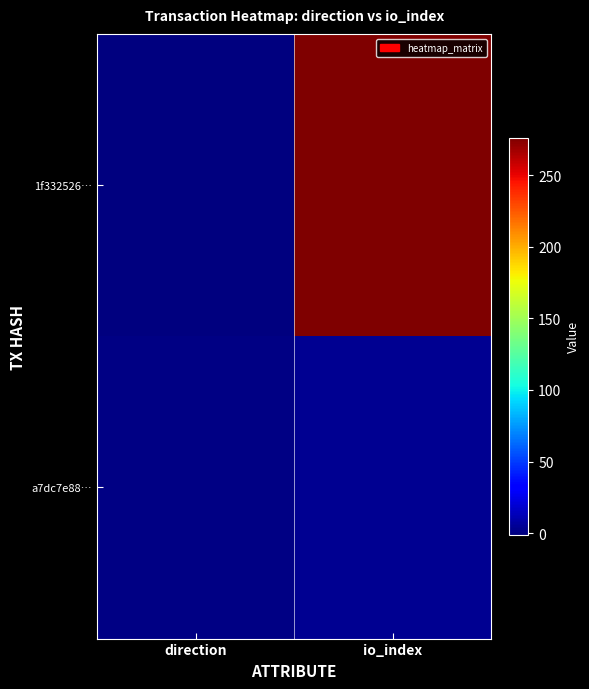

What is the spread (max minus min) of values at direction?

2